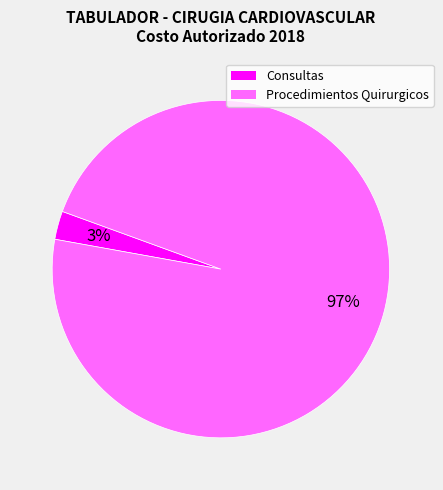

Is there a majority slice in this chart?

Yes